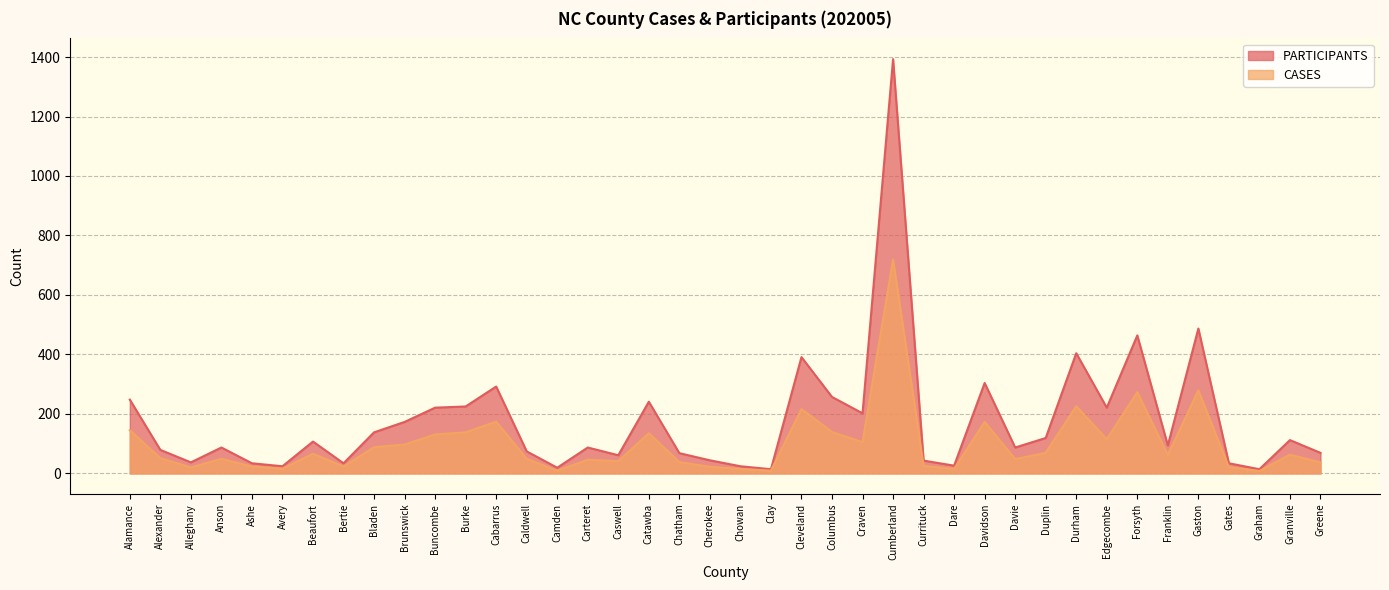

What is the total value across all series at Cabarrus?

466